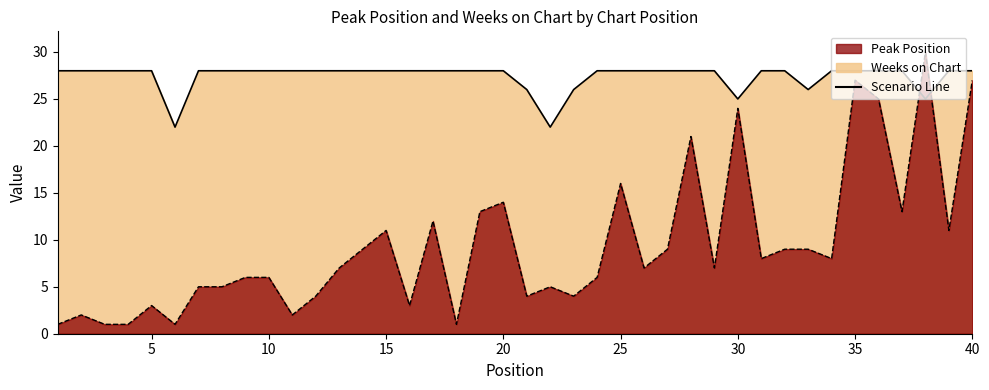

What is the difference between the maximum and minimum values in the Peak Position (line) series?

29